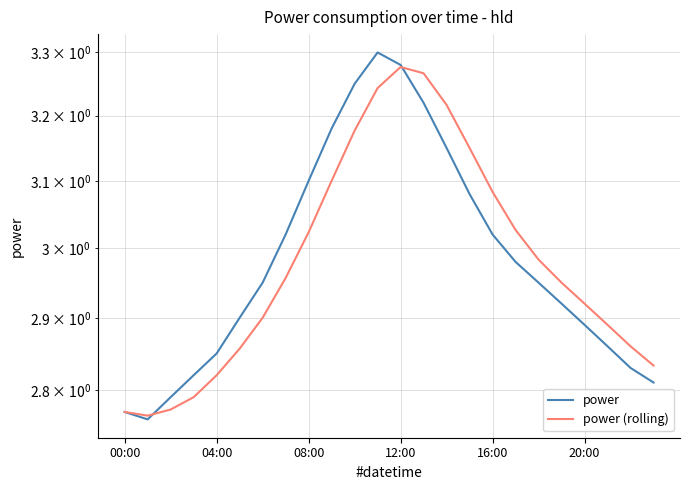

What is the average value of the power series?

3.0